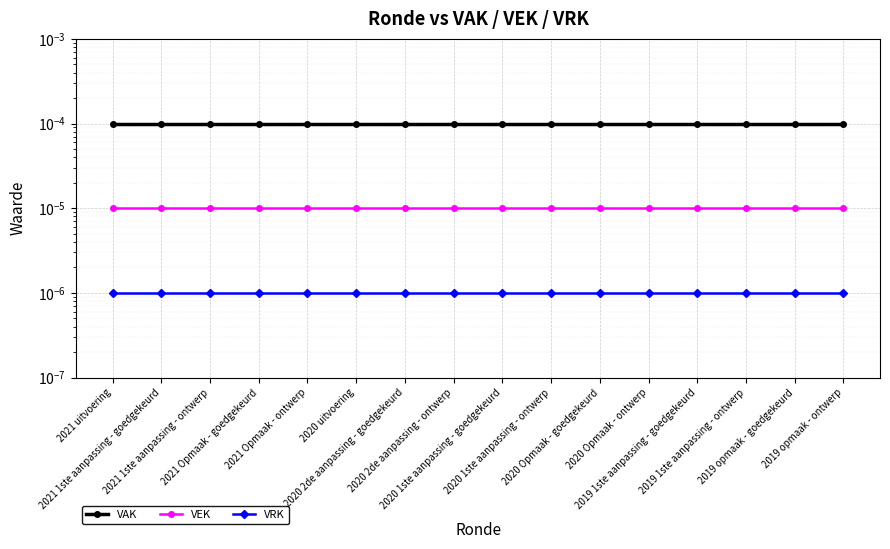

Reading left to right, extract all data points from this chart.

VAK: 2021 uitvoering=0.0	2021 1ste aanpassing - goedgekeurd=0.0	2021 1ste aanpassing - ontwerp=0.0	2021 Opmaak - goedgekeurd=0.0	2021 Opmaak - ontwerp=0.0	2020 uitvoering=0.0	2020 2de aanpassing - goedgekeurd=0.0	2020 2de aanpassing - ontwerp=0.0	2020 1ste aanpassing - goedgekeurd=0.0	2020 1ste aanpassing - ontwerp=0.0	2020 Opmaak - goedgekeurd=0.0	2020 Opmaak - ontwerp=0.0	2019 1ste aanpassing - goedgekeurd=0.0	2019 1ste aanpassing - ontwerp=0.0	2019 opmaak - goedgekeurd=0.0	2019 opmaak - ontwerp=0.0
VEK: 2021 uitvoering=0.0	2021 1ste aanpassing - goedgekeurd=0.0	2021 1ste aanpassing - ontwerp=0.0	2021 Opmaak - goedgekeurd=0.0	2021 Opmaak - ontwerp=0.0	2020 uitvoering=0.0	2020 2de aanpassing - goedgekeurd=0.0	2020 2de aanpassing - ontwerp=0.0	2020 1ste aanpassing - goedgekeurd=0.0	2020 1ste aanpassing - ontwerp=0.0	2020 Opmaak - goedgekeurd=0.0	2020 Opmaak - ontwerp=0.0	2019 1ste aanpassing - goedgekeurd=0.0	2019 1ste aanpassing - ontwerp=0.0	2019 opmaak - goedgekeurd=0.0	2019 opmaak - ontwerp=0.0
VRK: 2021 uitvoering=0.0	2021 1ste aanpassing - goedgekeurd=0.0	2021 1ste aanpassing - ontwerp=0.0	2021 Opmaak - goedgekeurd=0.0	2021 Opmaak - ontwerp=0.0	2020 uitvoering=0.0	2020 2de aanpassing - goedgekeurd=0.0	2020 2de aanpassing - ontwerp=0.0	2020 1ste aanpassing - goedgekeurd=0.0	2020 1ste aanpassing - ontwerp=0.0	2020 Opmaak - goedgekeurd=0.0	2020 Opmaak - ontwerp=0.0	2019 1ste aanpassing - goedgekeurd=0.0	2019 1ste aanpassing - ontwerp=0.0	2019 opmaak - goedgekeurd=0.0	2019 opmaak - ontwerp=0.0